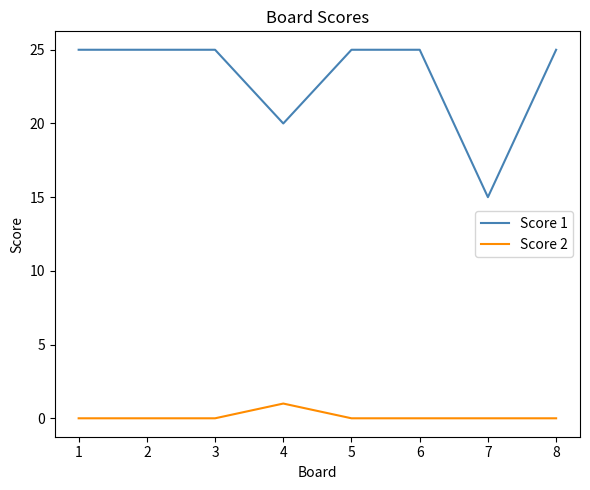

What is the spread (max minus min) of values at 2?

25